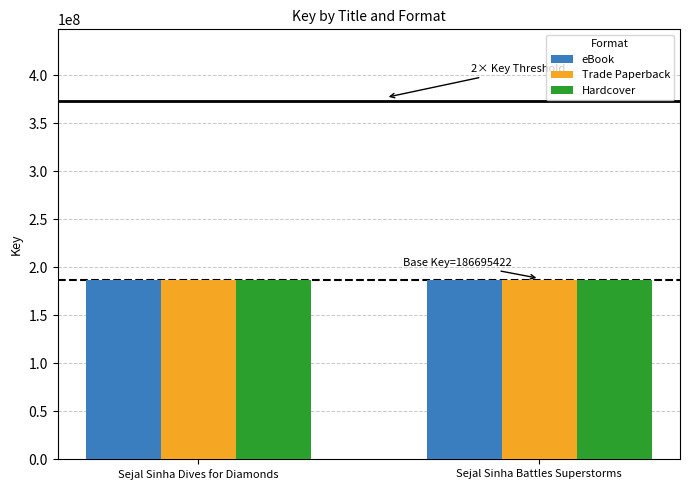

Read the eBook value at Sejal Sinha Dives for Diamonds.

186703425